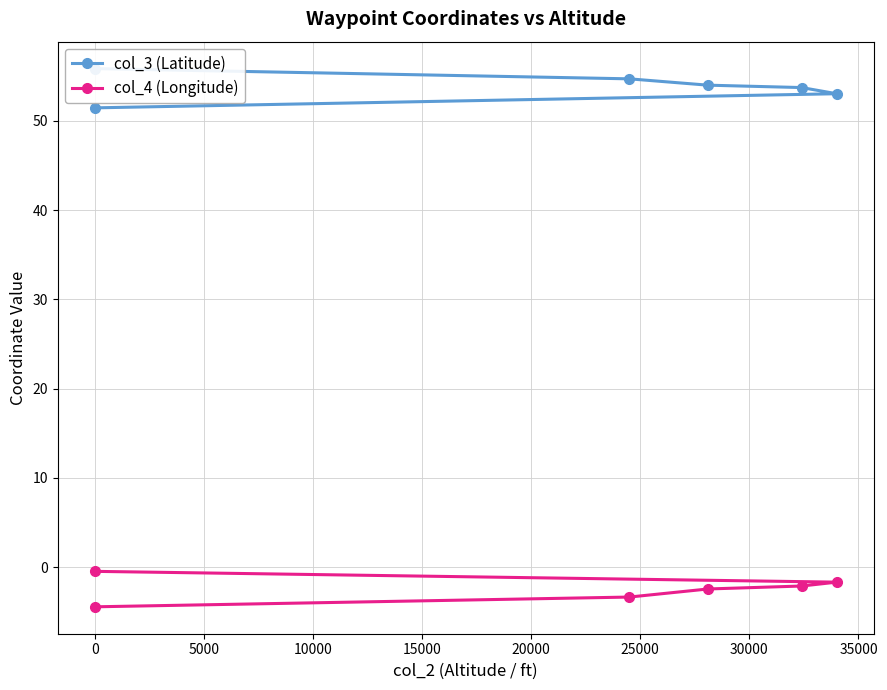

What is the difference between the maximum and minimum values in the col_4 (Longitude) series?

4.0